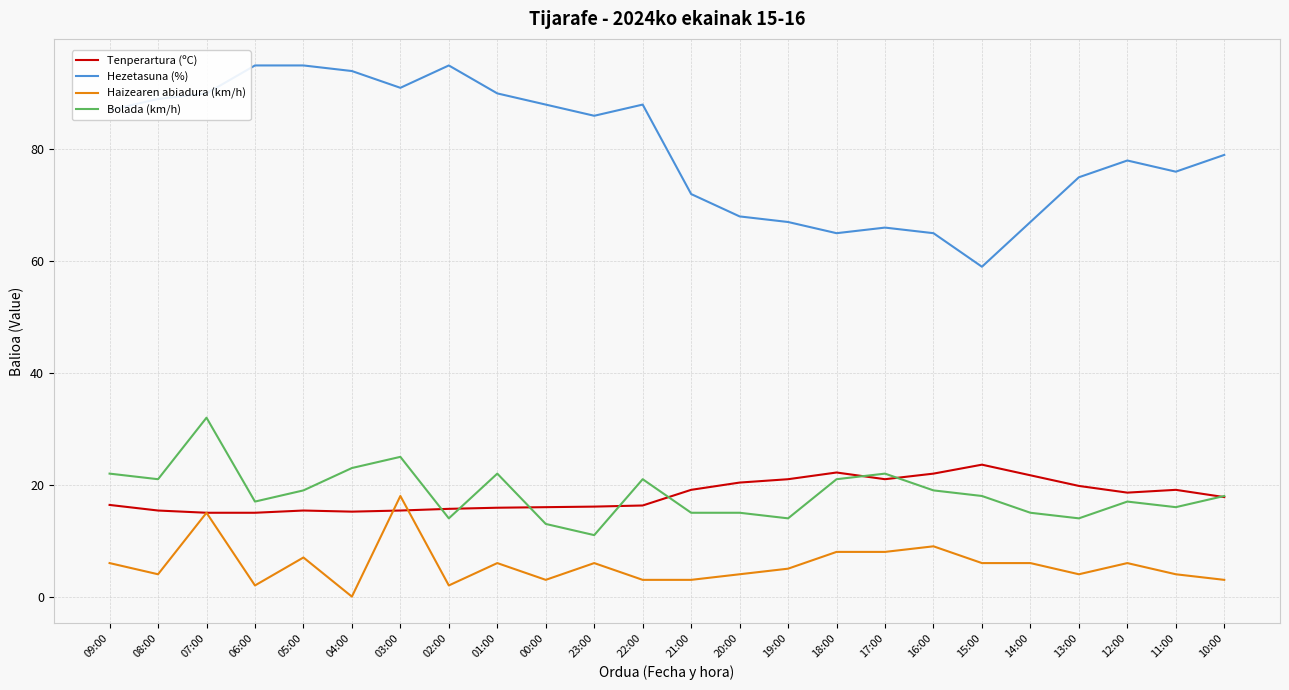

What is the lowest value of the Hezetasuna (%) series?

59.0